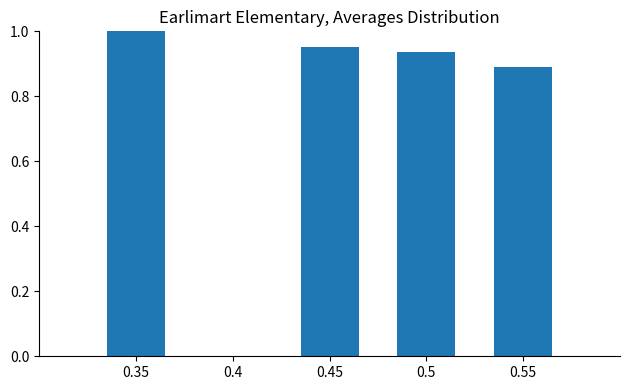

At which category does the chart reach its peak across all series?

0.35